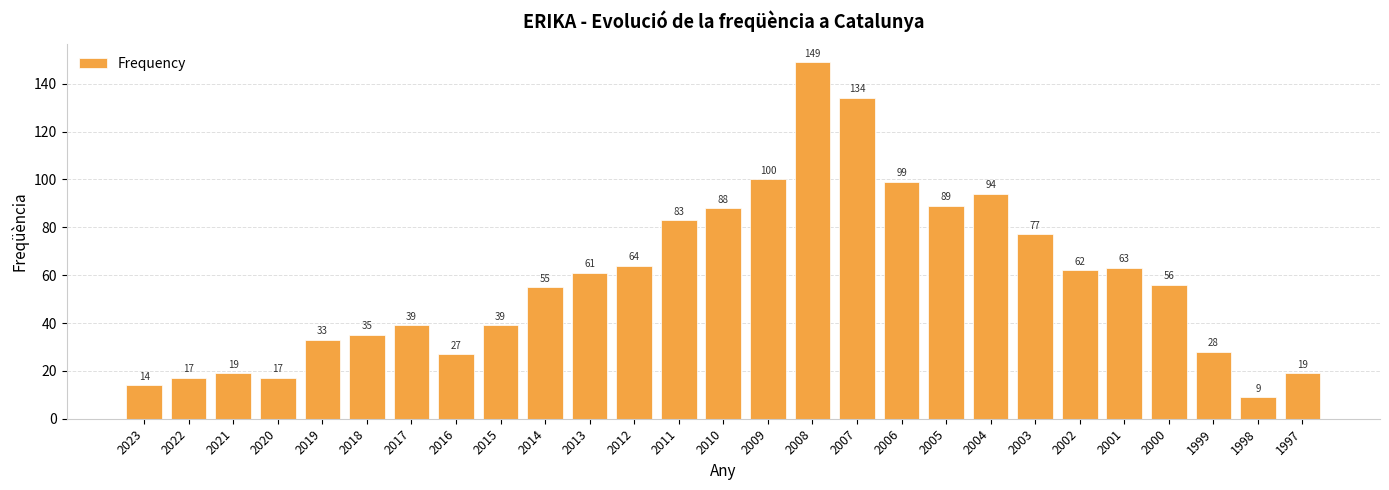

Are the bars horizontal?

No